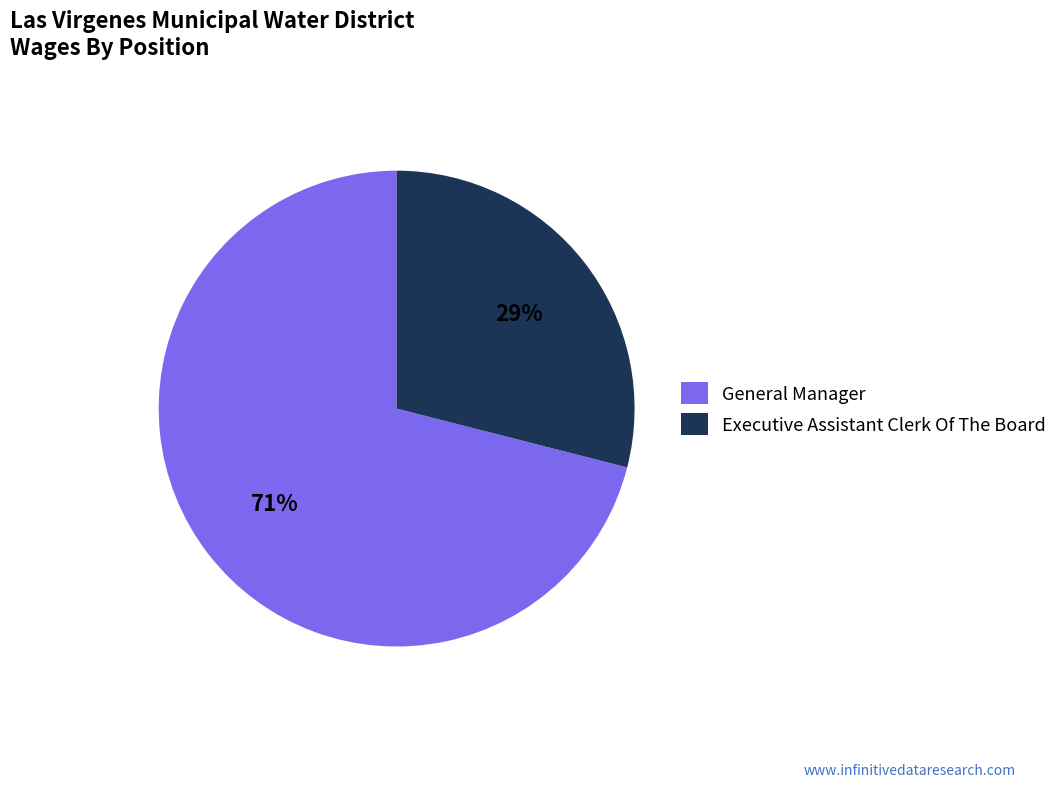

True or false: General Manager accounts for 79% of the total.

False